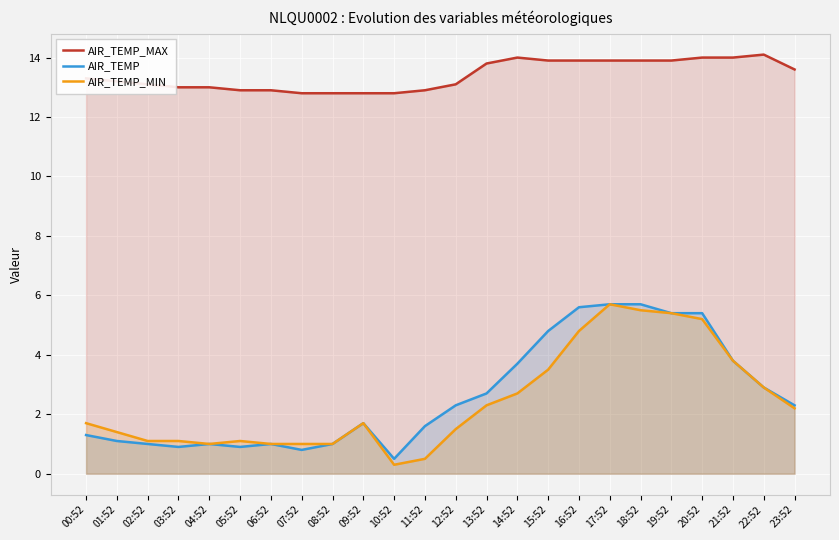

How many values in the AIR_TEMP series exceed 2?

12